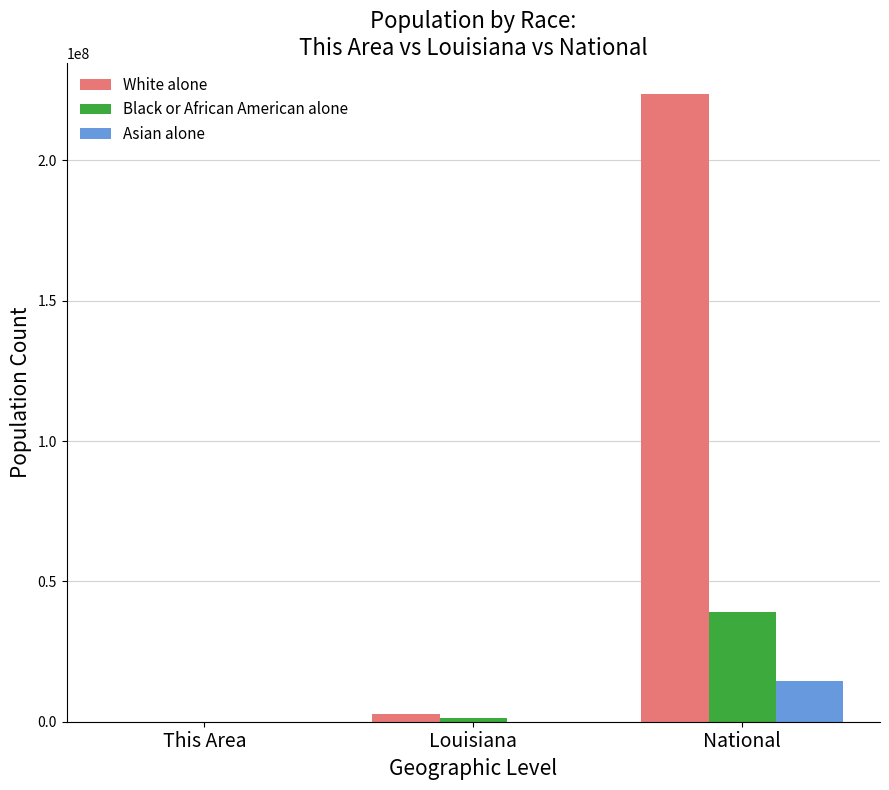

Which series changed the most between Louisiana and National?

White alone